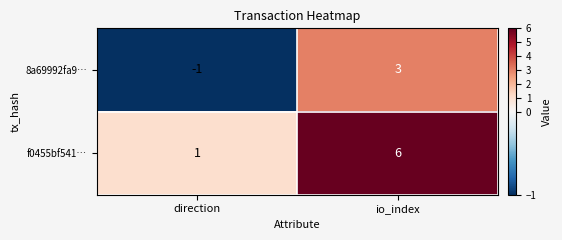

Which category has the lowest value across all series?

direction